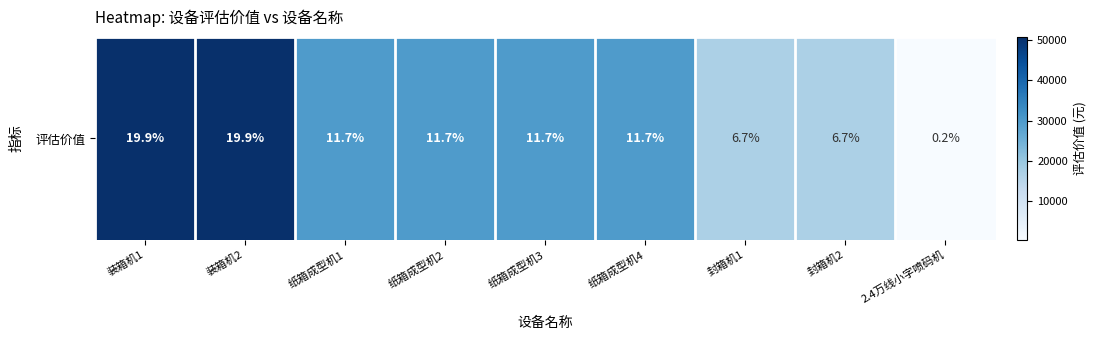

The value at 纸箱成型机1 is 17924. True or false?

False